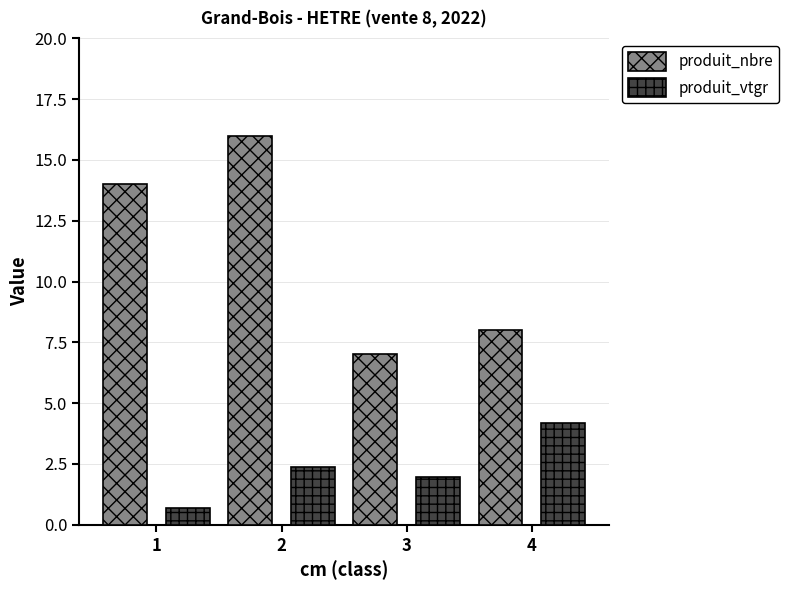

Reading left to right, transcribe all the data shown in this chart.

produit_nbre: 1=14.0	2=16.0	3=7.0	4=8.0
produit_vtgr: 1=0.7	2=2.4	3=2.0	4=4.2